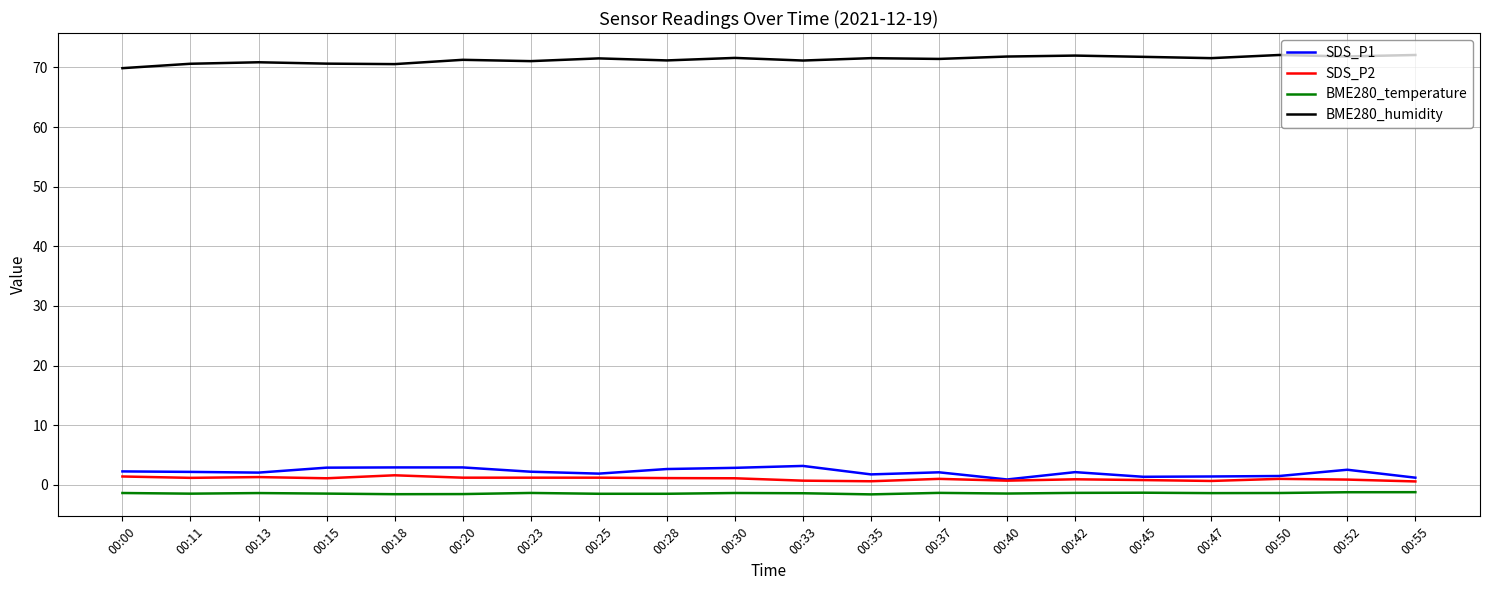

True or false: BME280_temperature and SDS_P1 cross at least once.

False